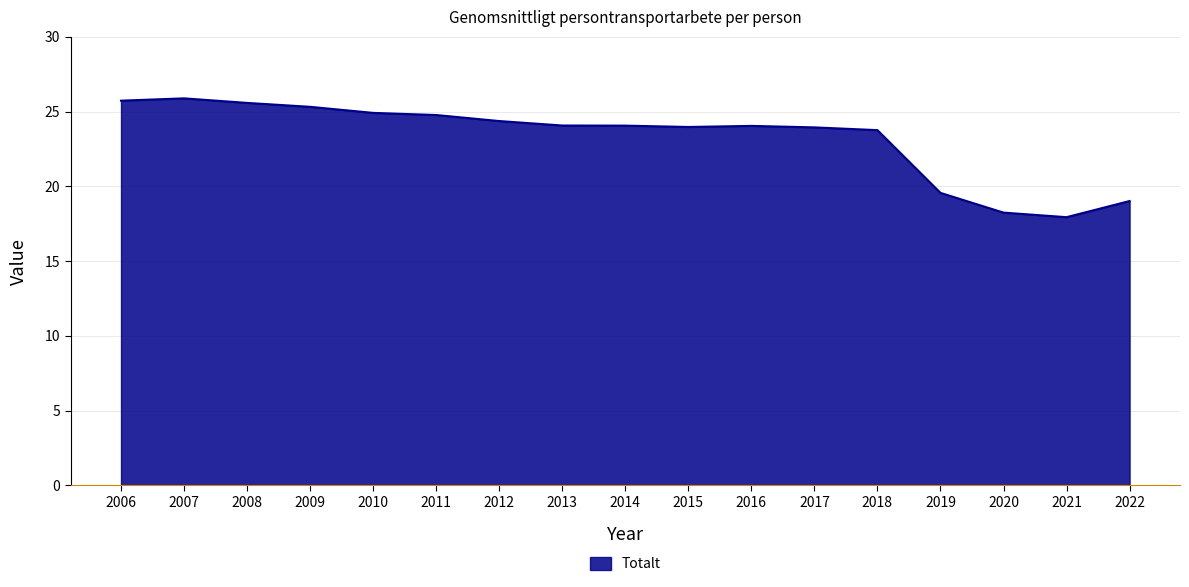

The chart shows a value of 12.6 at 2016. True or false?

False